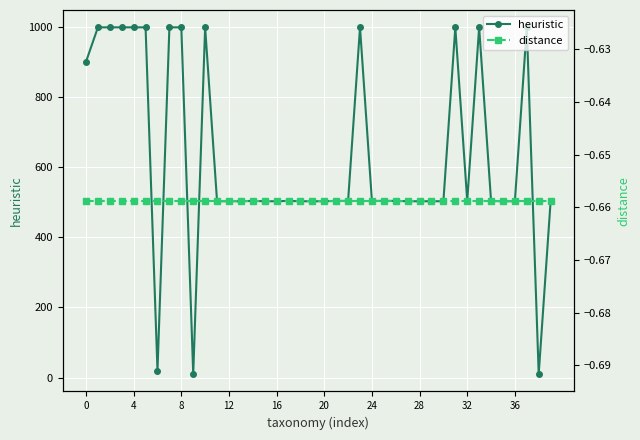

What is the lowest value of the heuristic series?

10